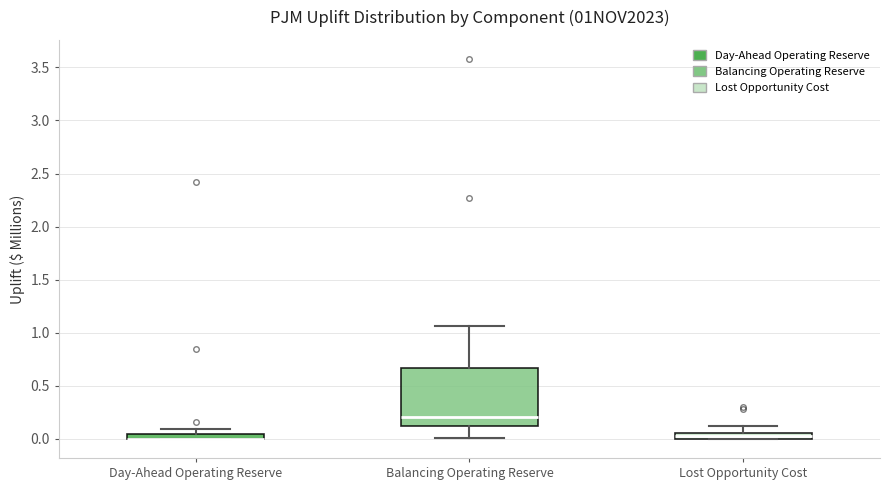

Where is the upper edge of the box for Lost Opportunity Cost on the y-axis? The values are not printed on the chart, so give them approximately, as read against the axis.

0.05